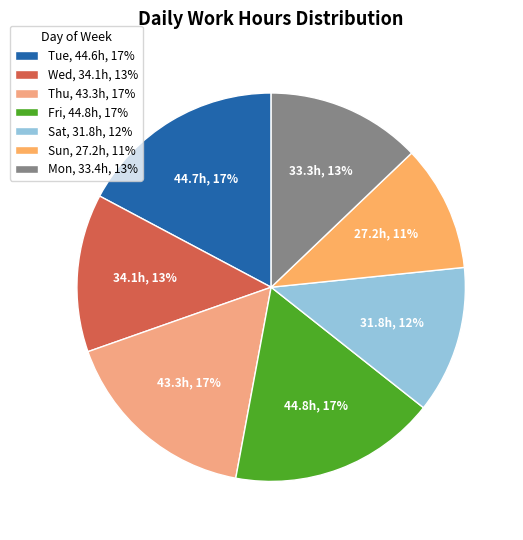

Is there a majority slice in this chart?

No